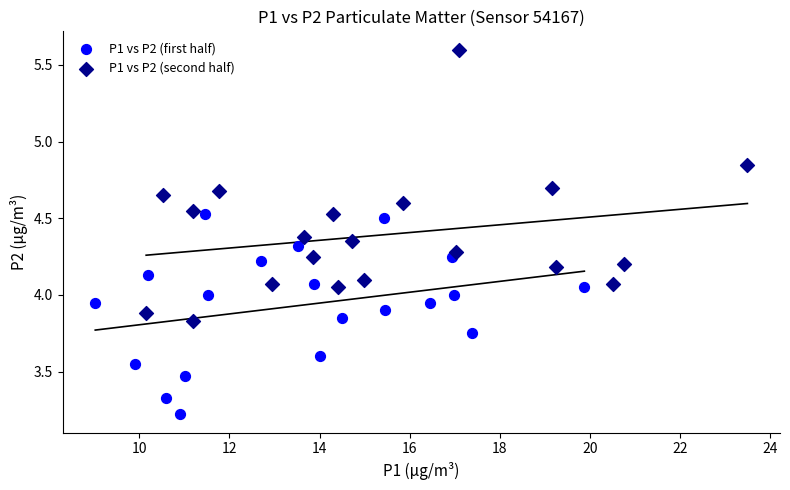

Which series has the widest spread of Y values?

P1 vs P2 (second half)